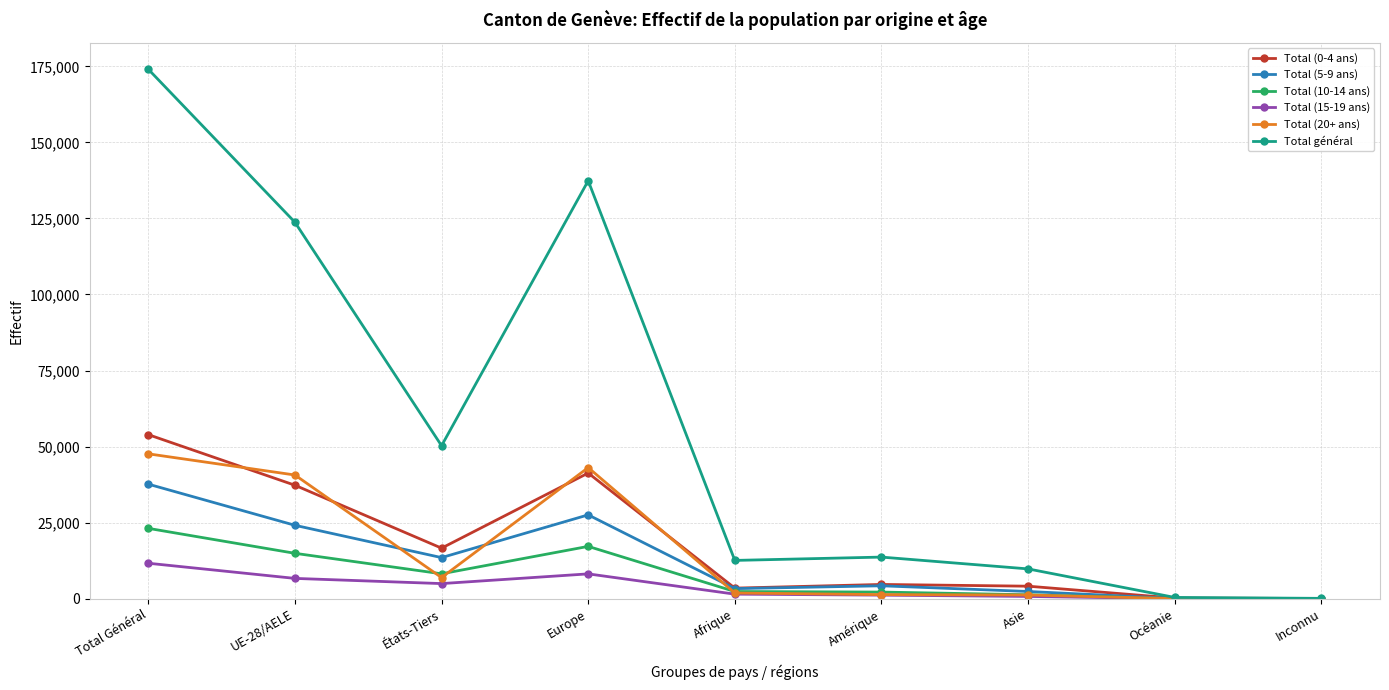

How many data points in Total général are less than 13692?

4